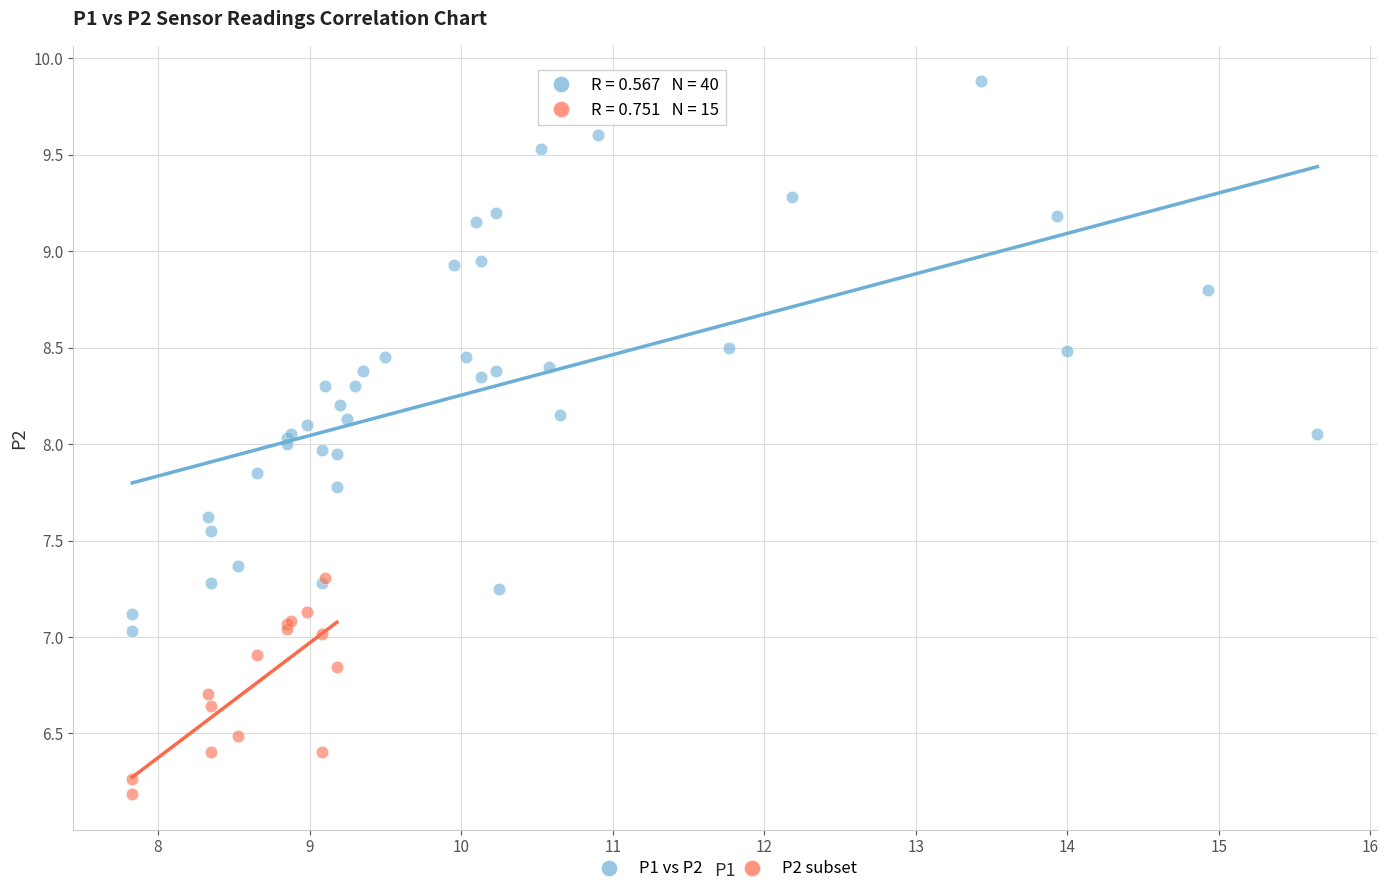

Which series has the largest Y range (max minus min)?

P1 vs P2